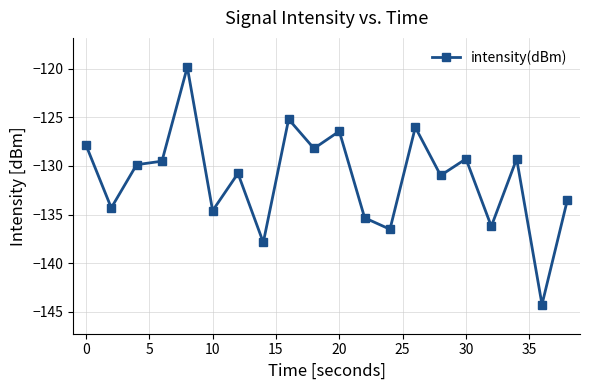

True or false: the data has more than 1 interior local peaks.

True